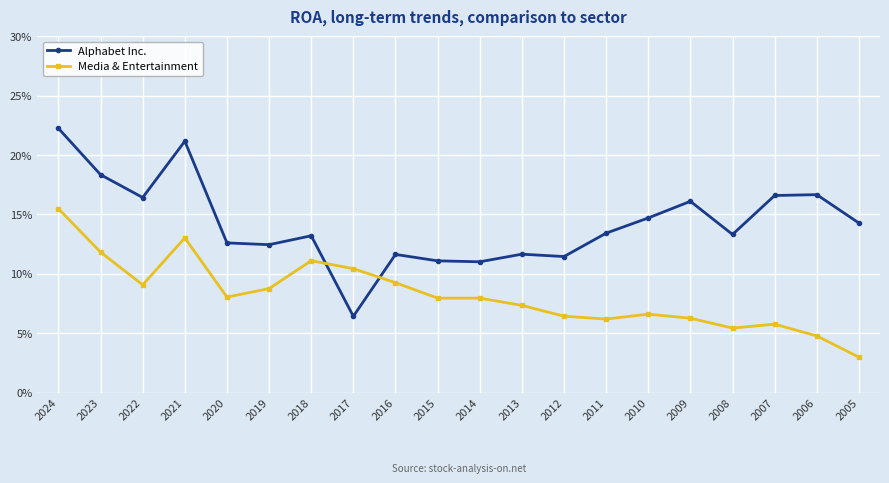

In Media & Entertainment, how many points are higher than both neighbors (excluding endpoints)?

4